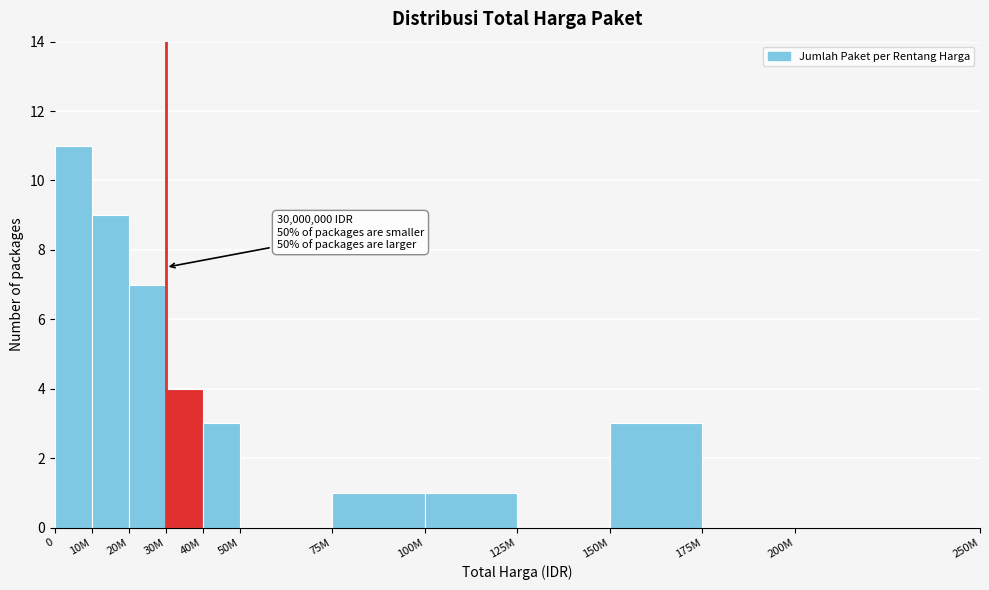

Reading left to right, list all the values displayed in this chart.

0=11	10M=9	20M=7	30M=4	40M=3	50M=0	75M=1	100M=1	125M=0	150M=3	175M=0	200M=0